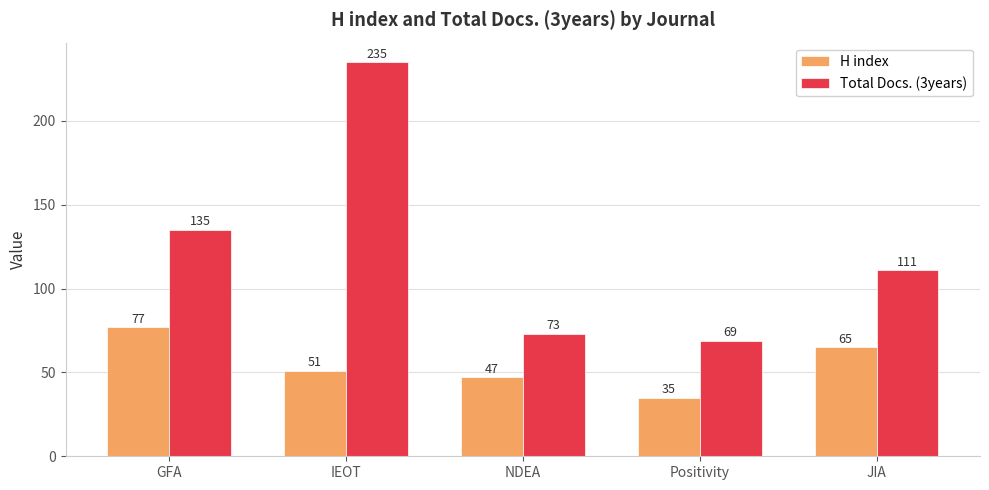

At which label does H index first exceed 51?

GFA